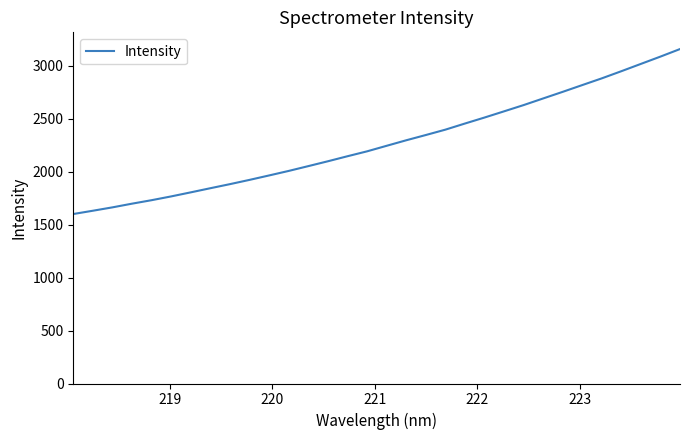

Count the number of data series in this chart.

1